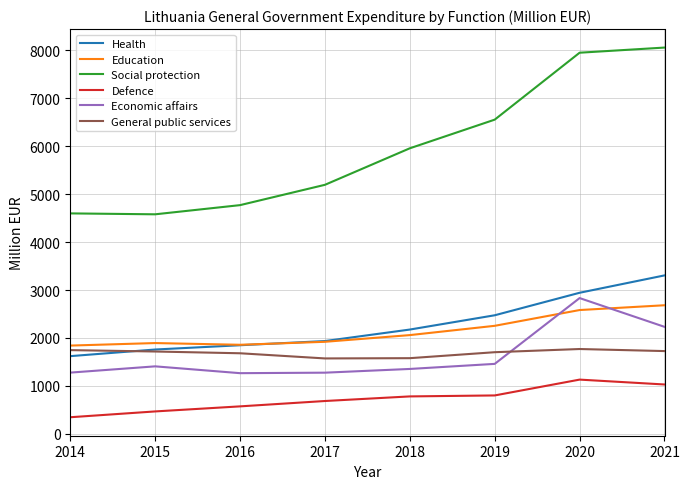

Which series has the largest total across all categories?

Social protection